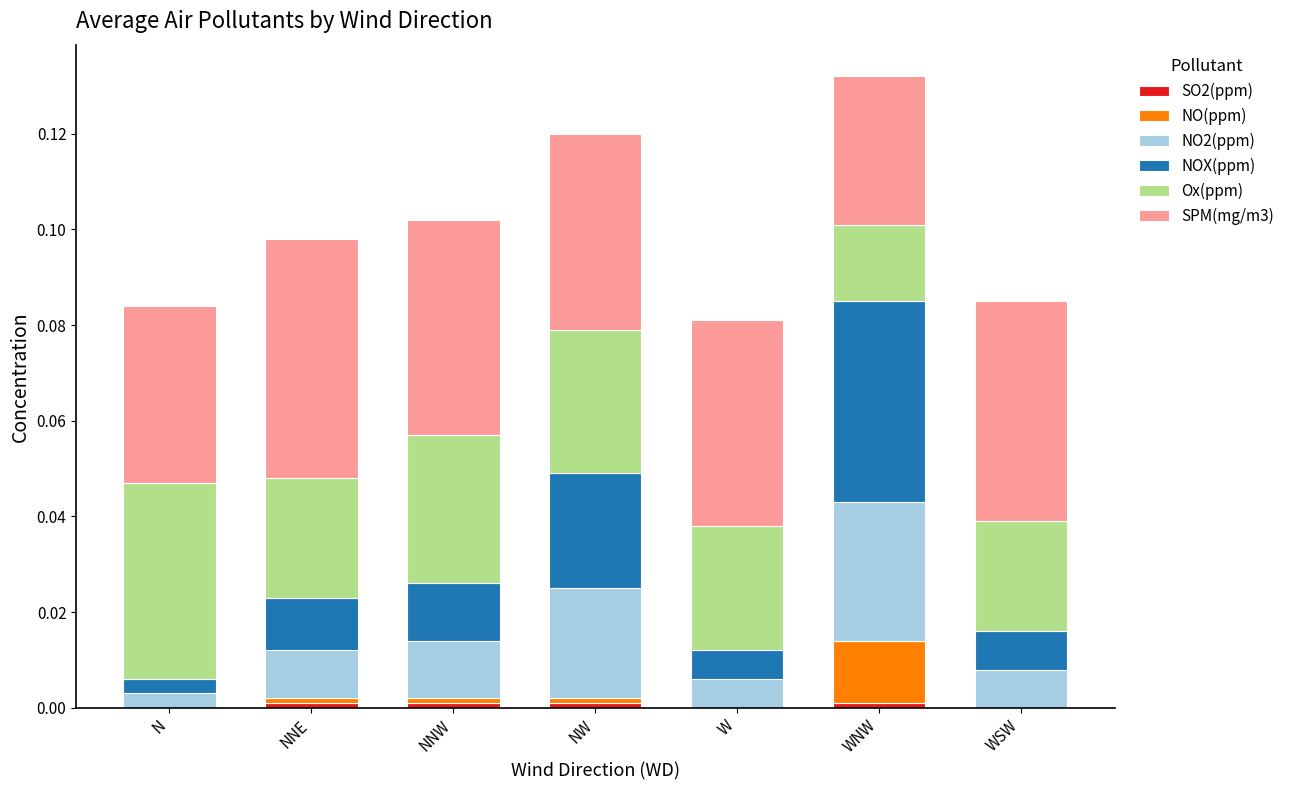

How many data points does each series have?

7